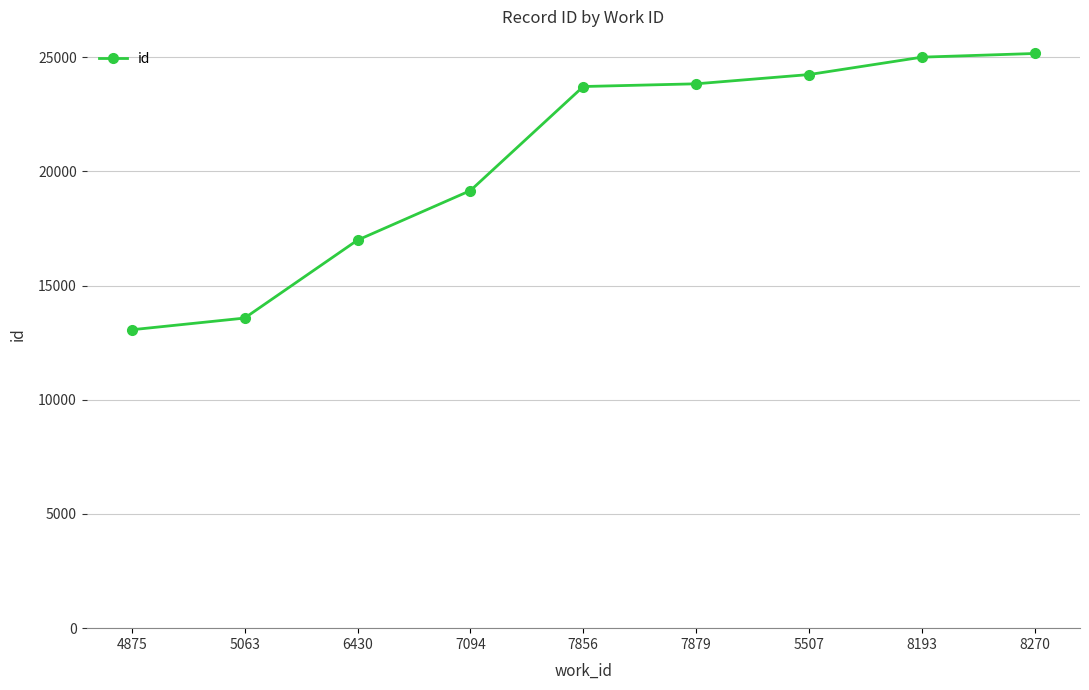

What is the ratio of the value at 5507 to the value at 7856?

1.0